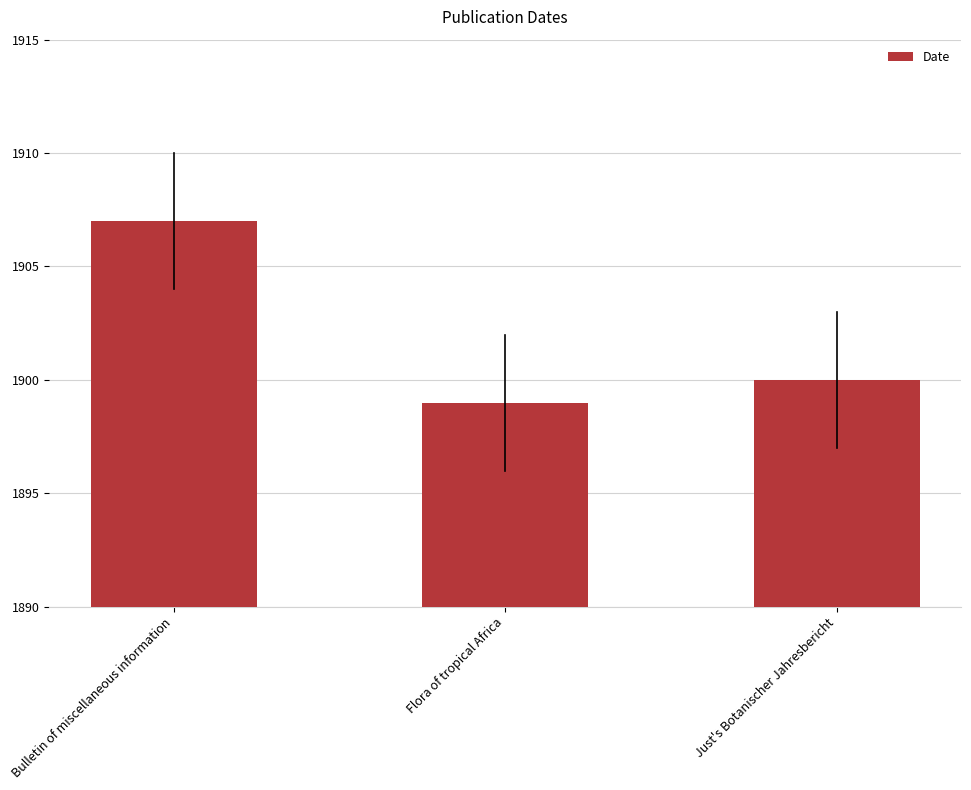

Does the chart contain any negative values?

No